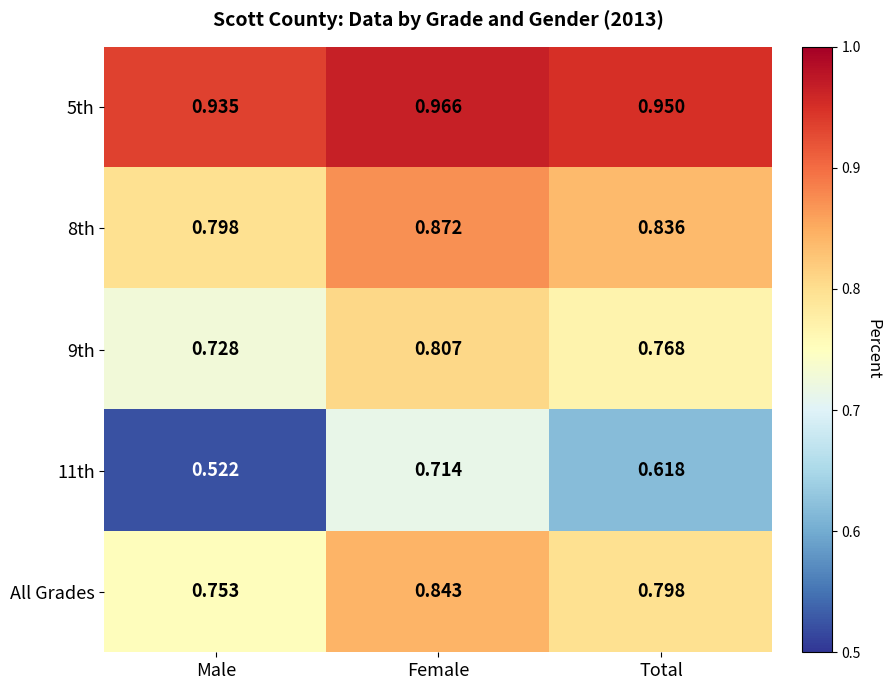

Which category has the lowest value in the 11th series?

Male